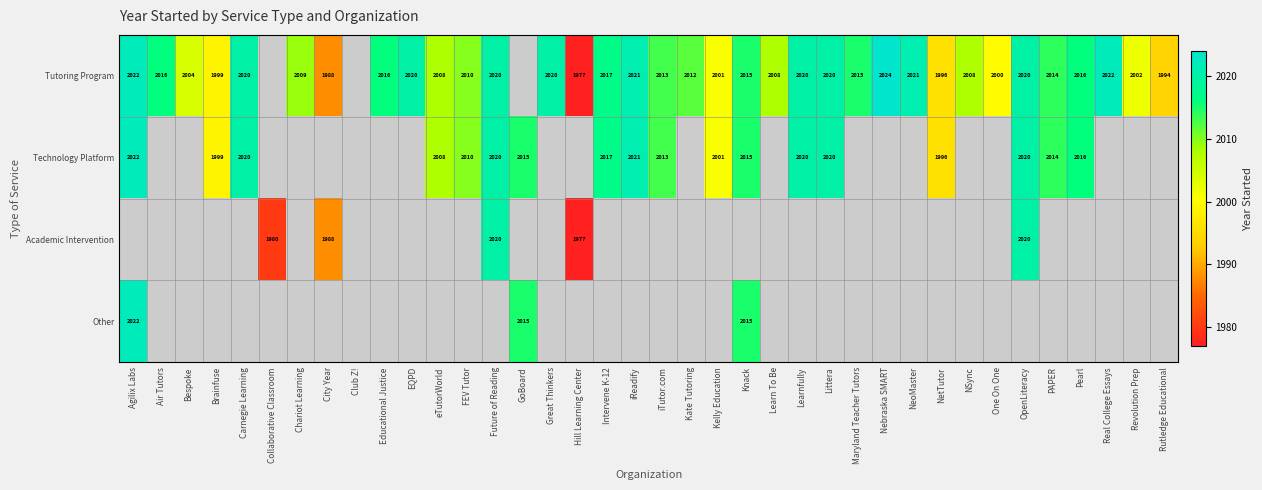

The value of Tutoring Program at City Year is 1988. True or false?

True